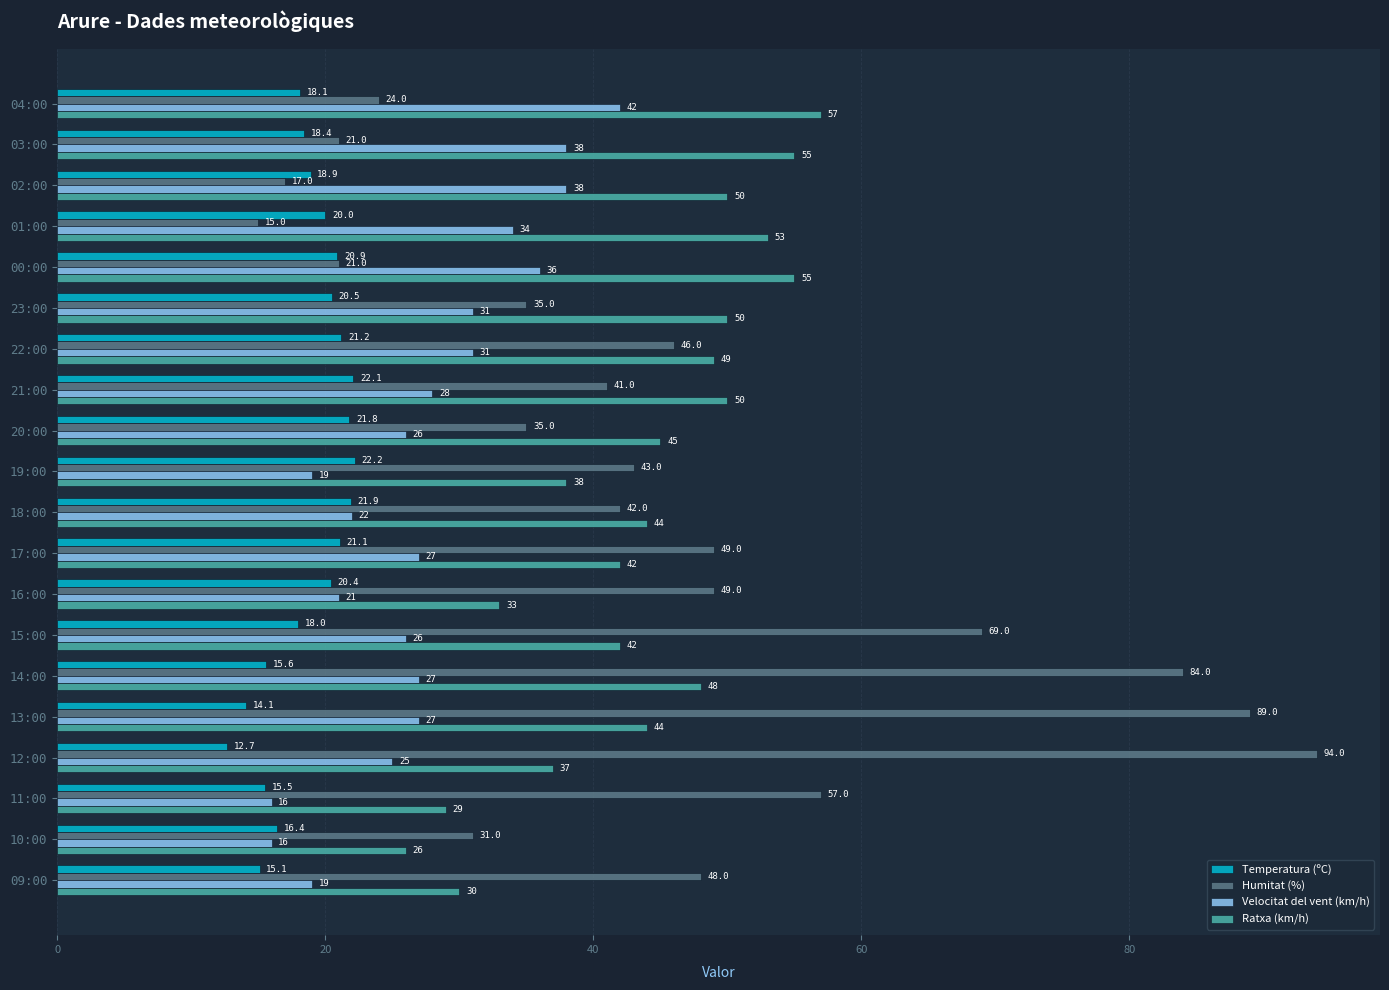

What are all the series names shown in the legend?

Temperatura (ºC), Humitat (%), Velocitat del vent (km/h), Ratxa (km/h)